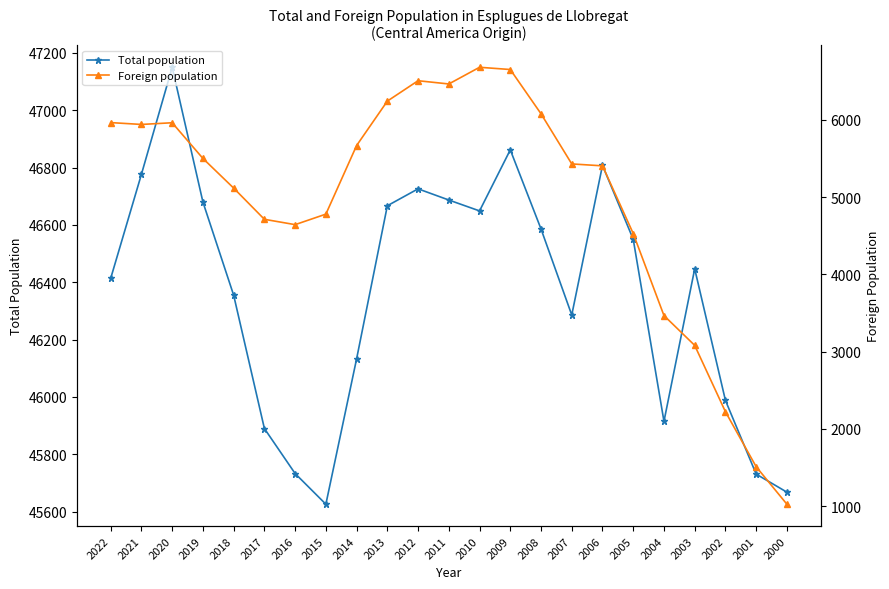

Read the Foreign population value at 2015.

4781